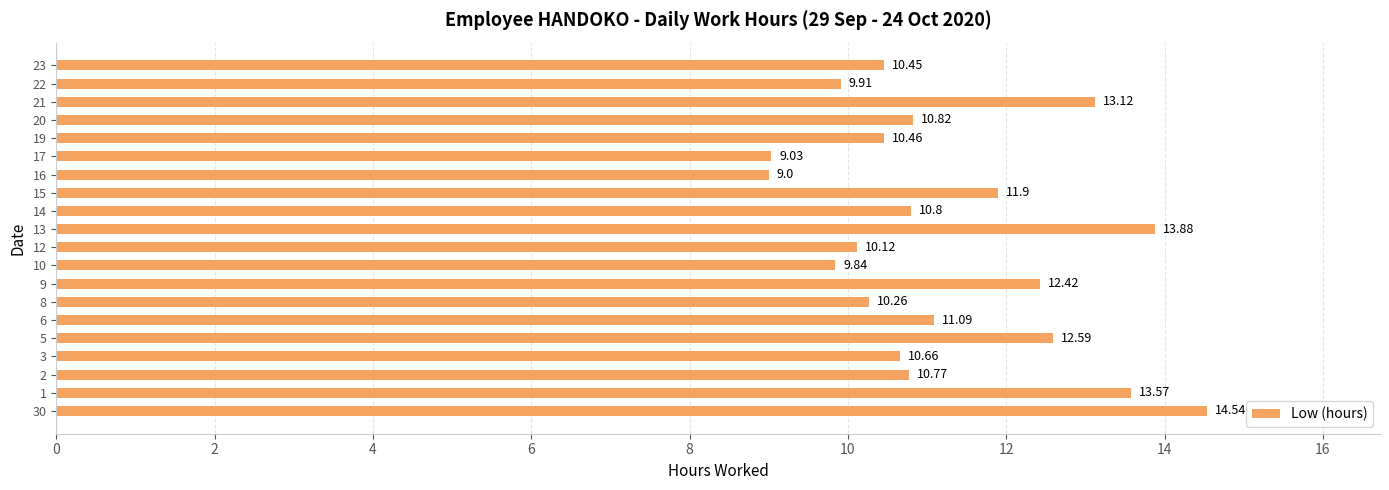

Rank the categories by value from highest to lowest.

30, 13, 1, 21, 5, 9, 15, 6, 20, 14, 2, 3, 19, 23, 8, 12, 22, 10, 17, 16